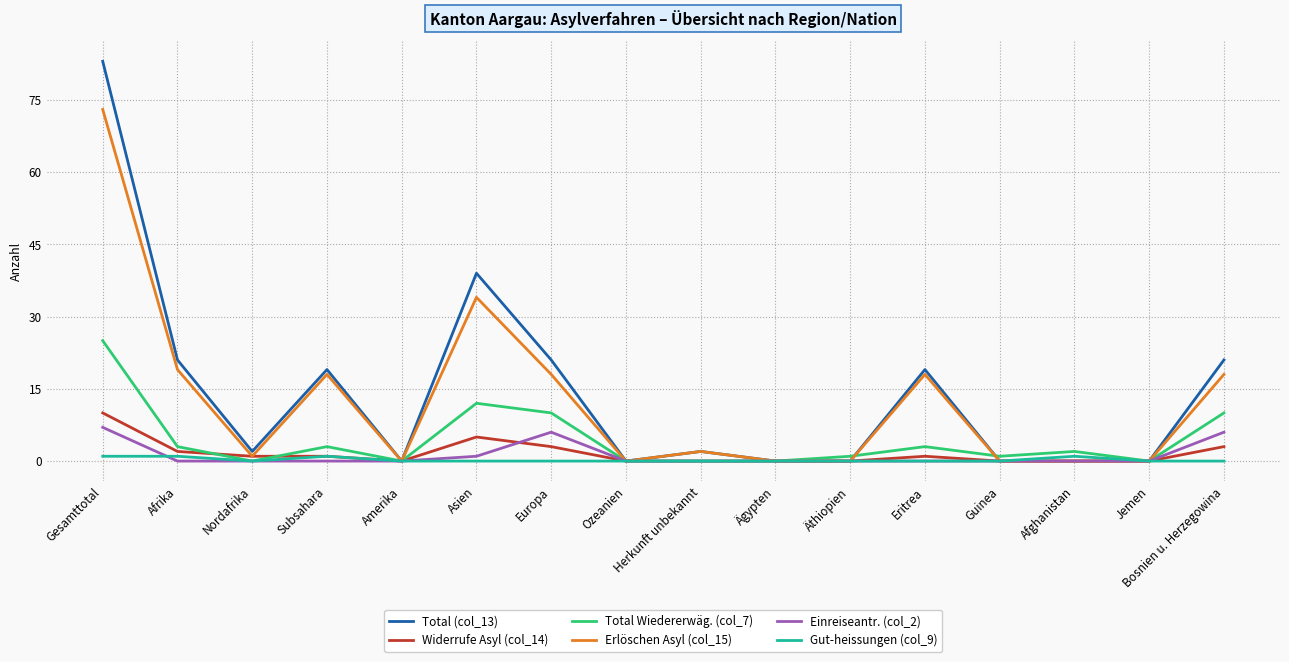

What is the highest value of the Erlöschen Asyl (col_15) series?

73